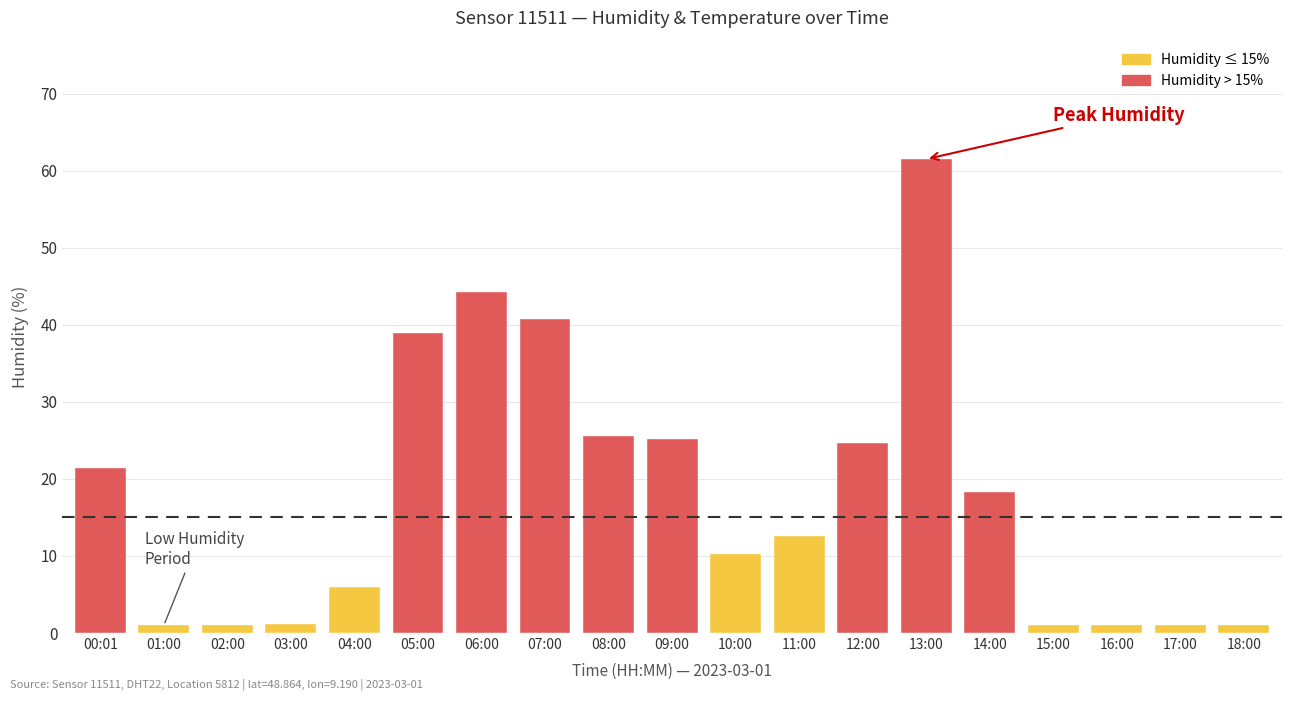

How many categories are shown in the chart?

19